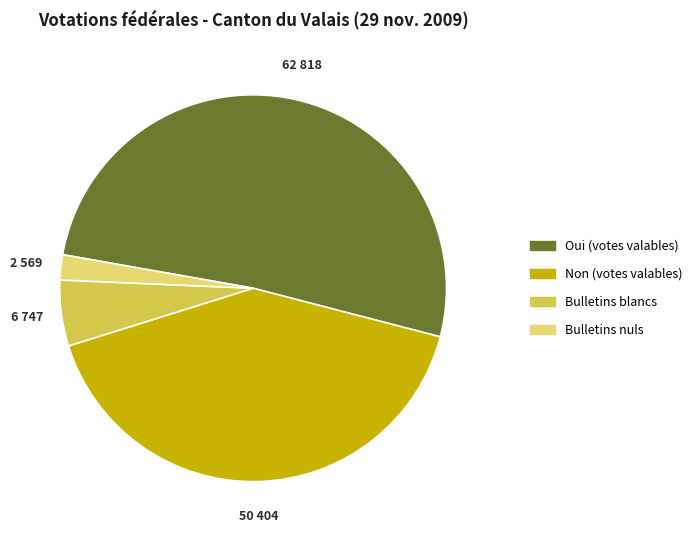

Is the sum of Bulletins nuls and Oui greater than half?

Yes